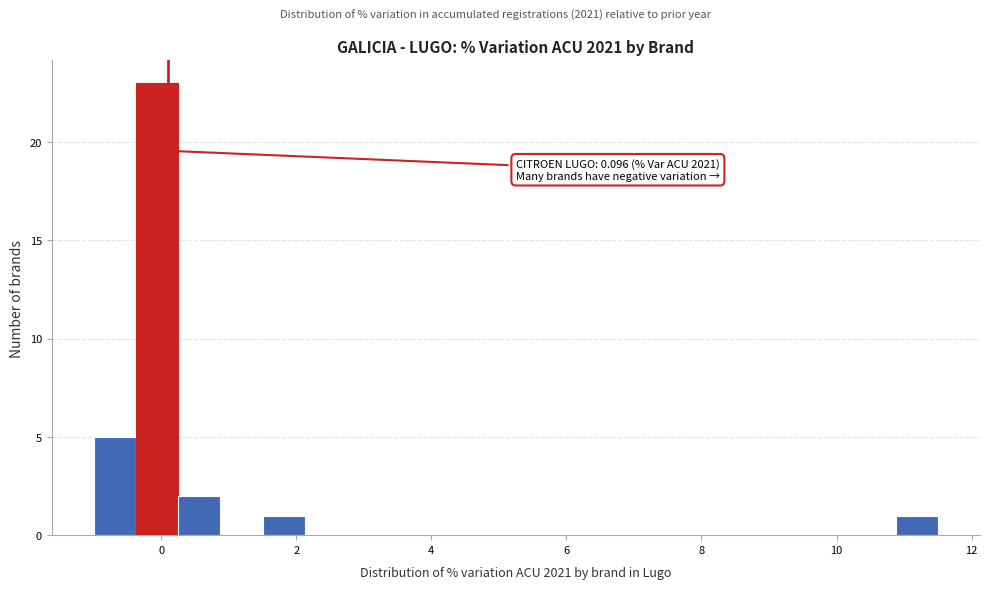

Read against the x-axis, roughly where is the centre of the tallest bar?

0.0